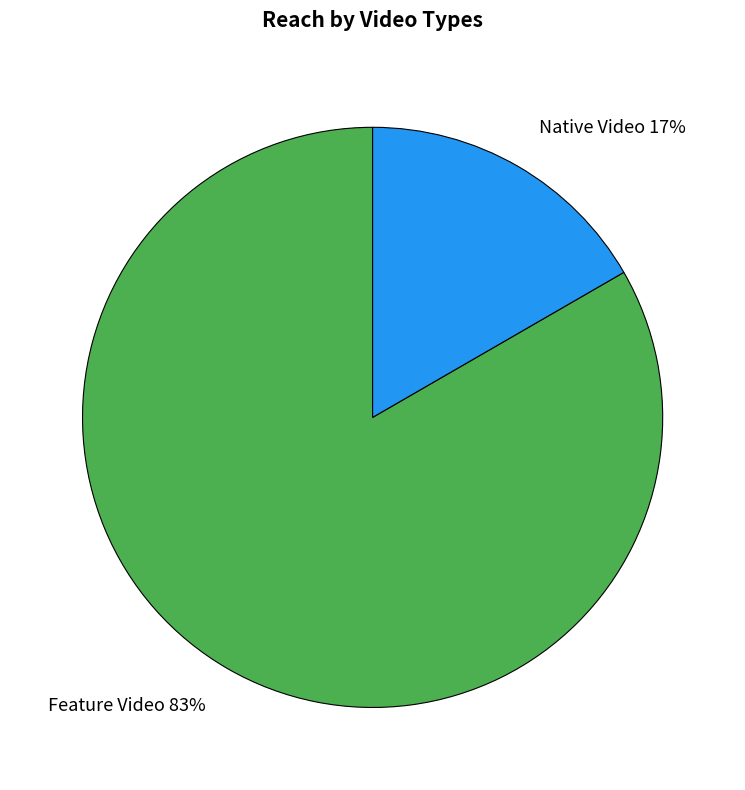

To the nearest percent, what is the average slice percentage?

50%